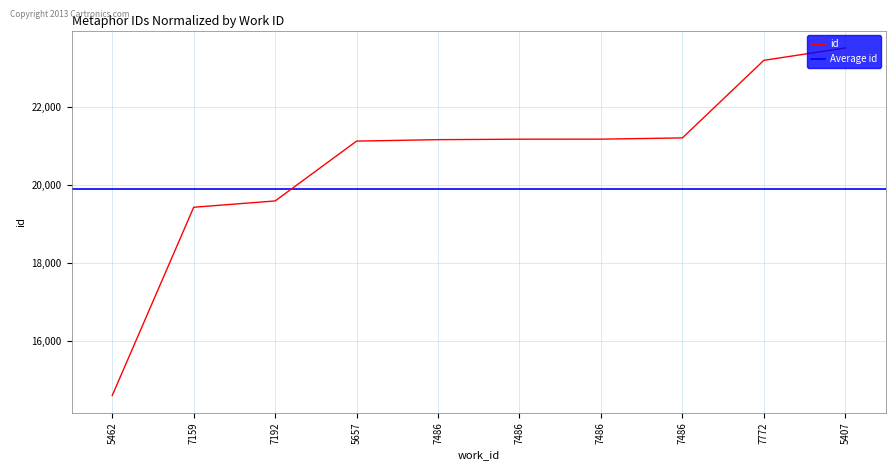

True or false: there are more than 1 points higher than both neighbors.

False